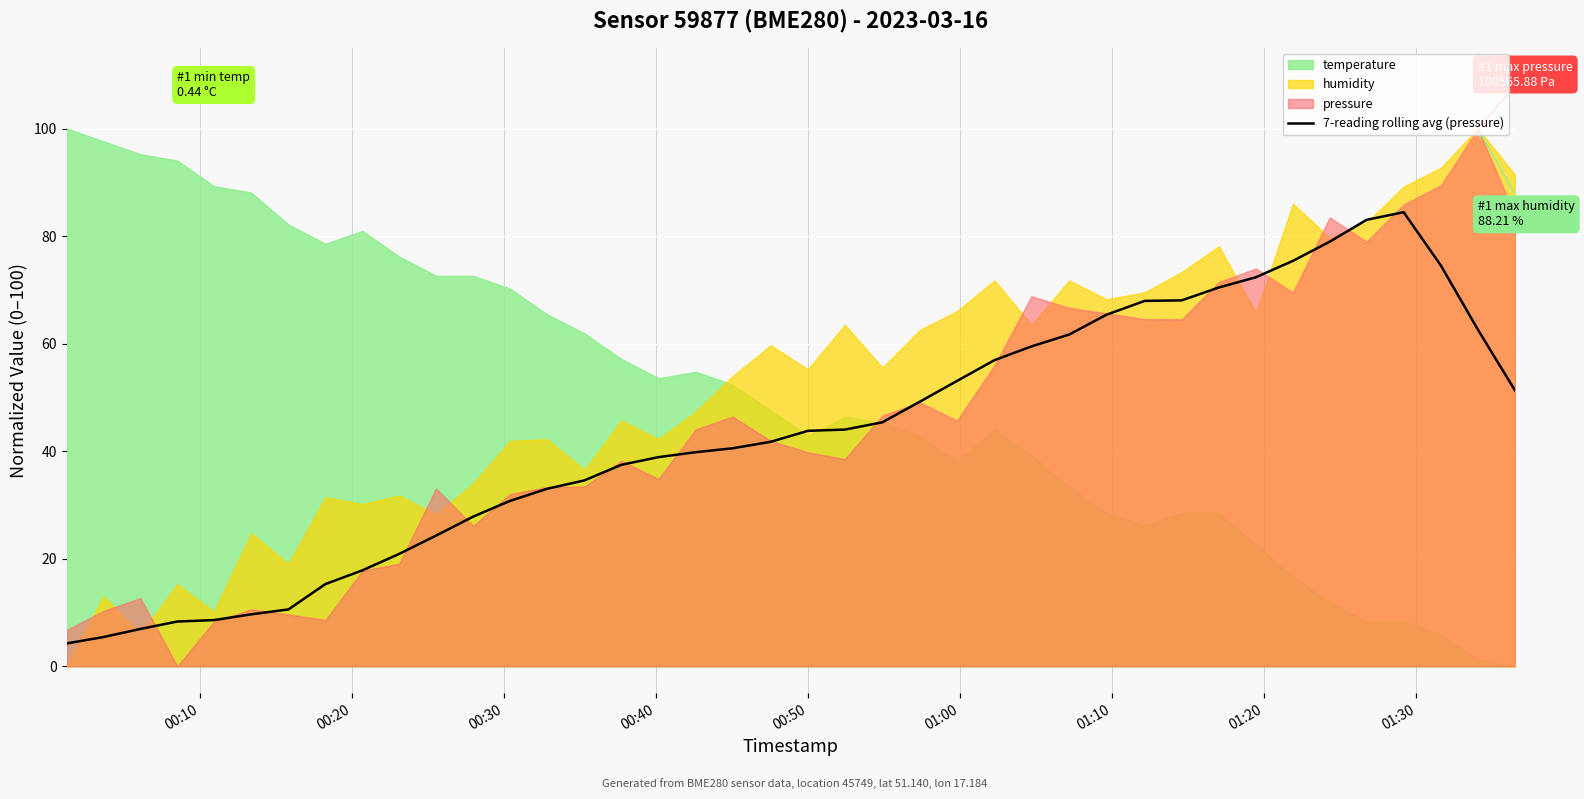

What is the maximum value for 7-reading rolling avg (pressure)?

84.4